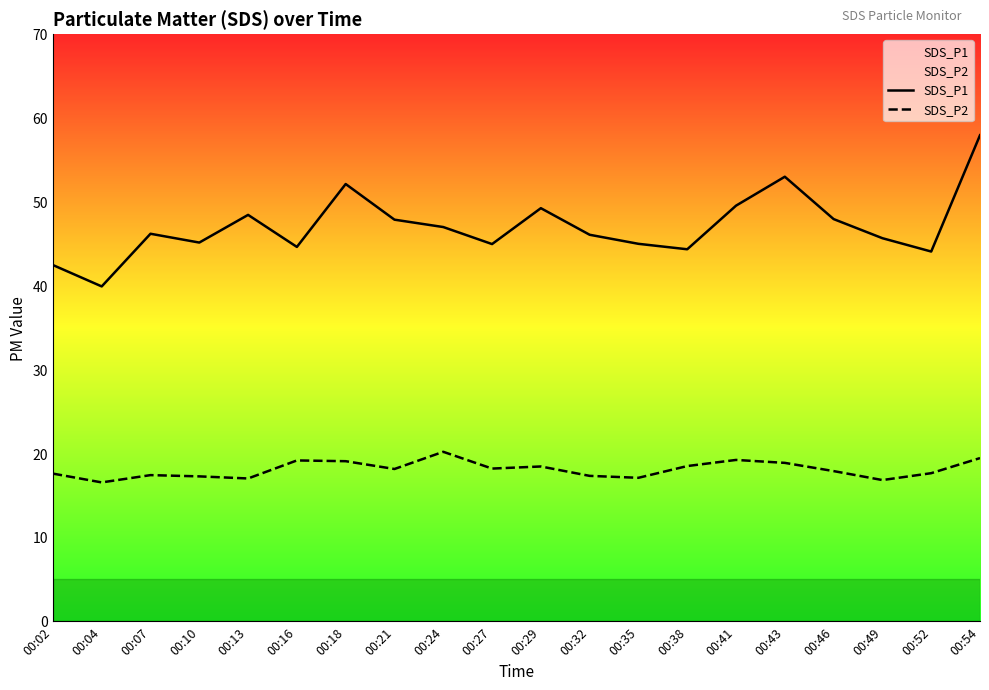

Where does the SDS_P1 series first go above 46?

00:07